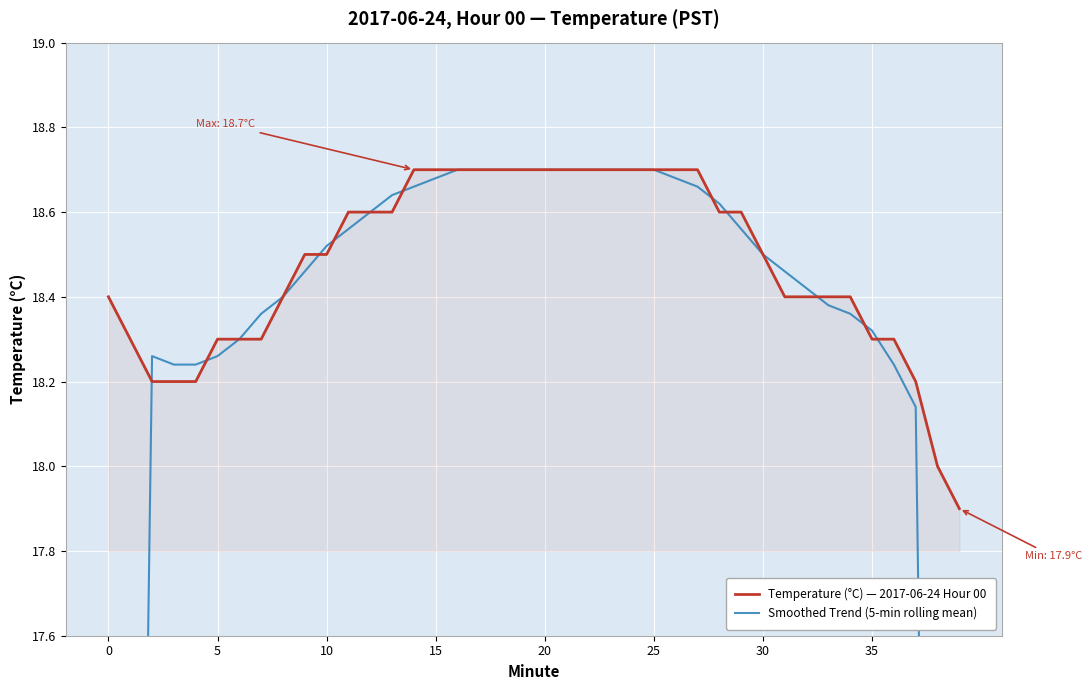

The value of Temperature (°C) — 2017-06-24 Hour 00 at 36 is 29.7. True or false?

False